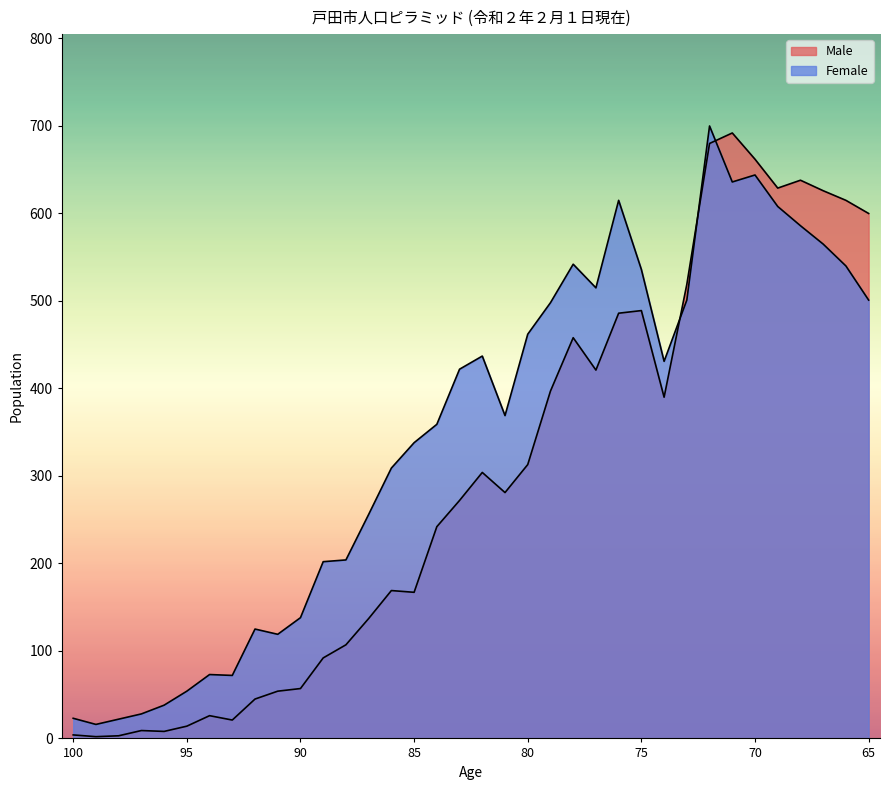

How many lines are shown in the chart?

2